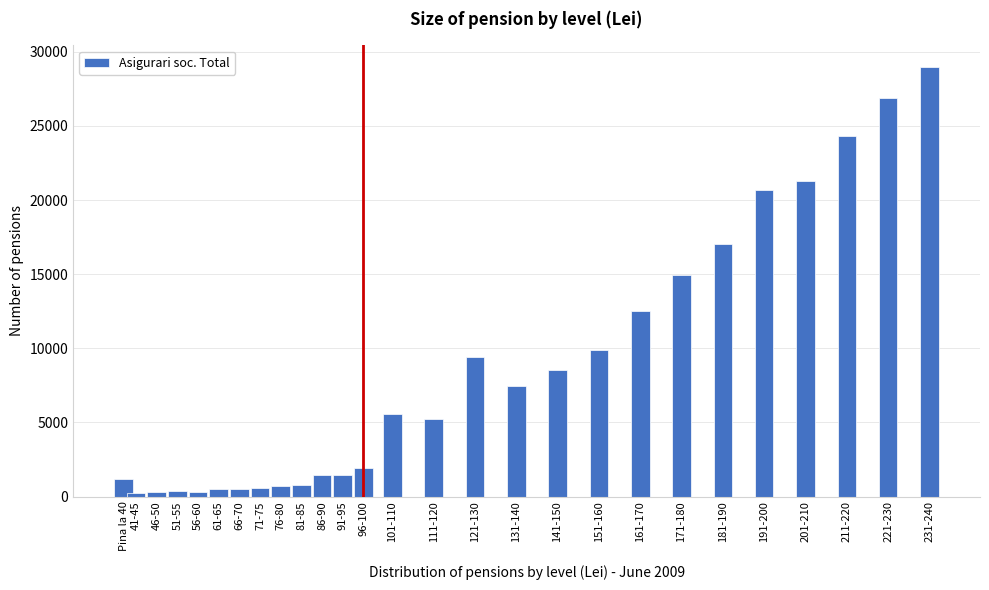

What is the difference between the maximum and second lowest values?

28677